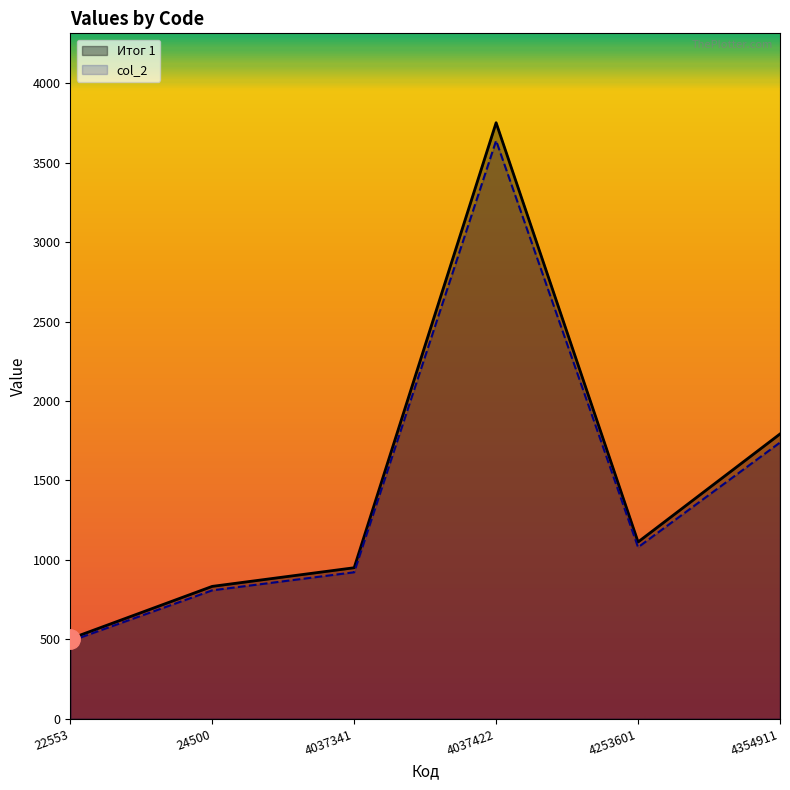

Which category has the lowest value across all series?

22553